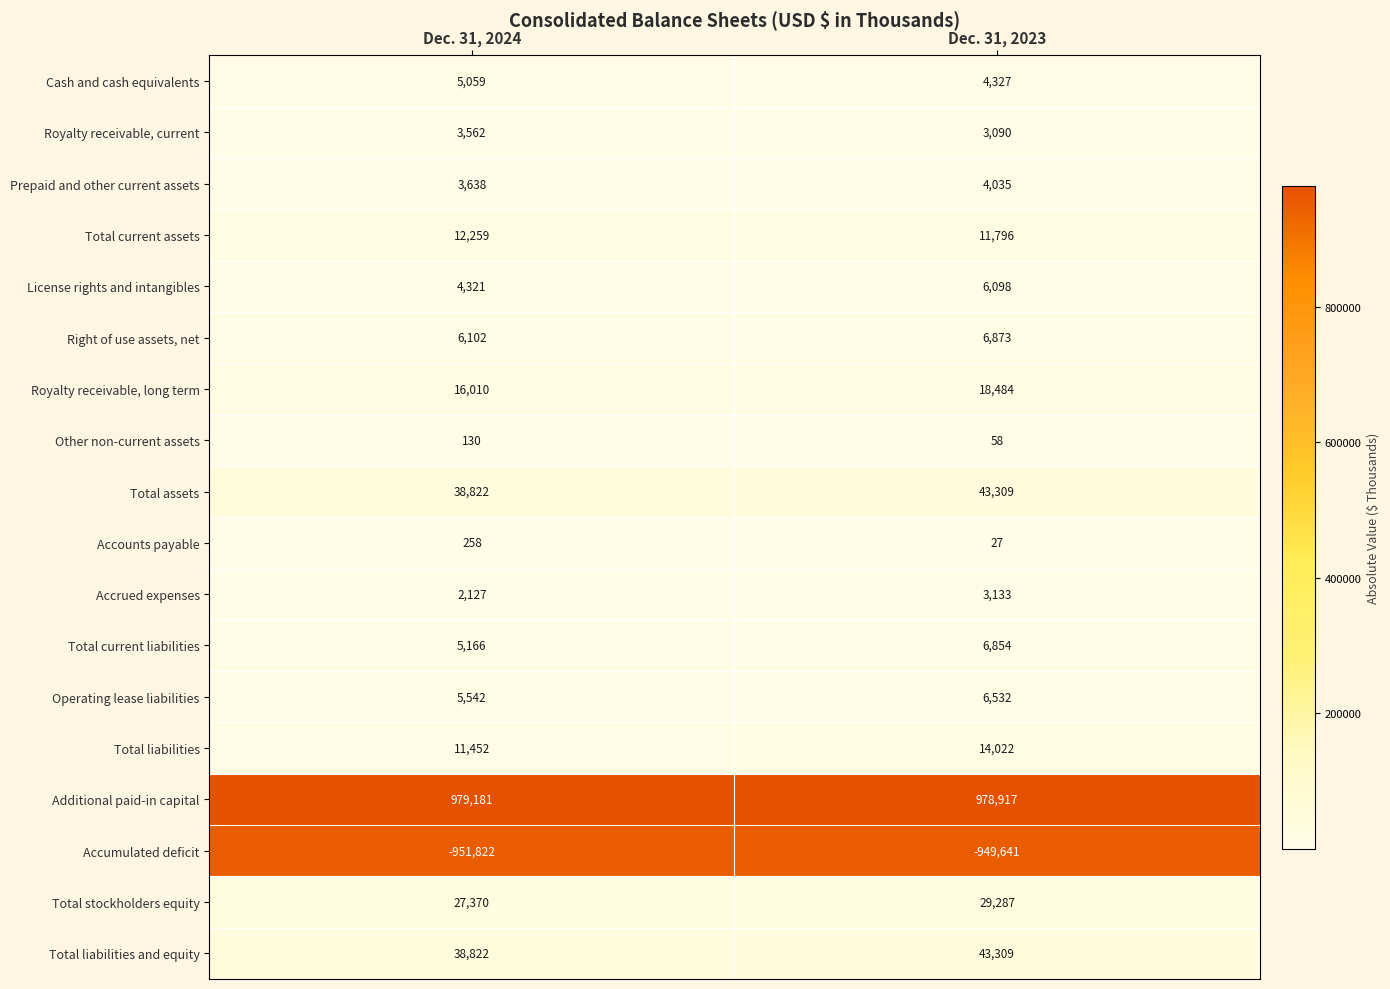

What is the total value across all series at Dec. 31, 2024?

207999